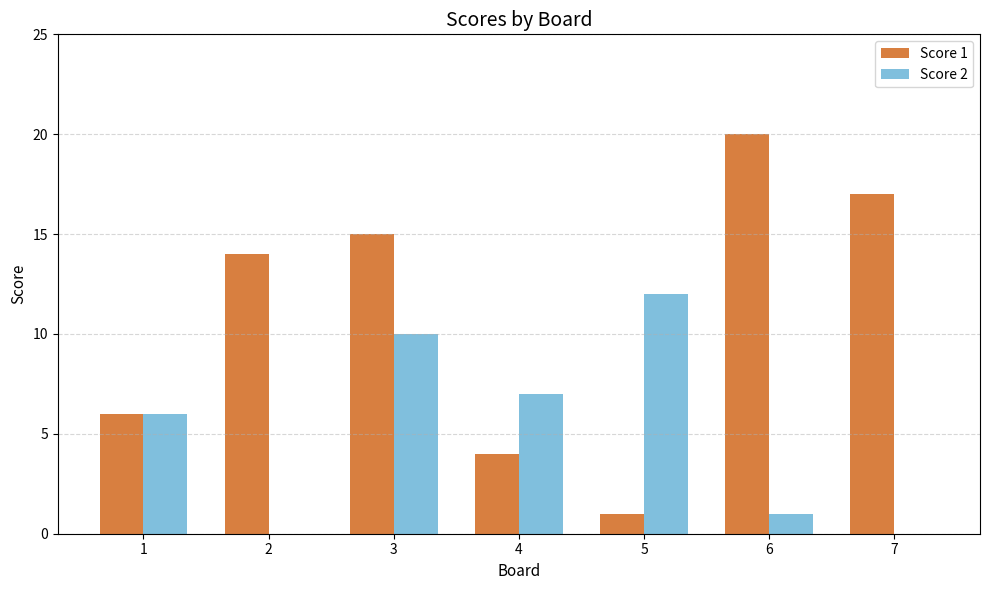

Reading right to left, transcribe all the data shown in this chart.

Score 1: 17	20	1	4	15	14	6
Score 2: 0	1	12	7	10	0	6